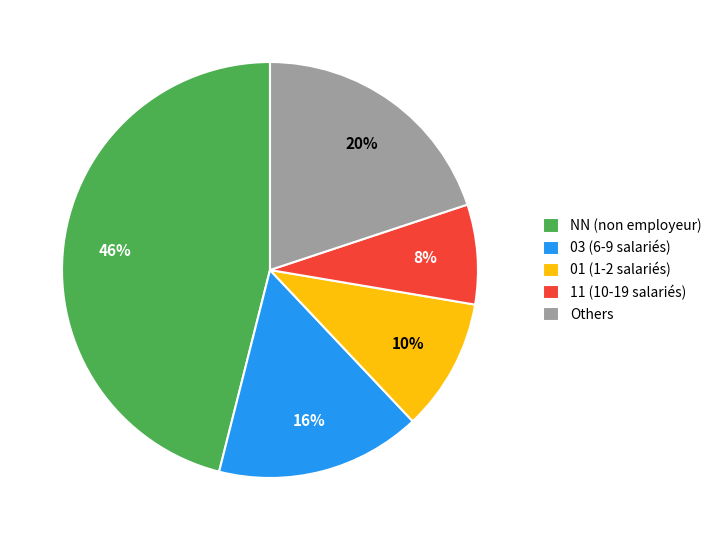

Count the number of slices in the pie.

5